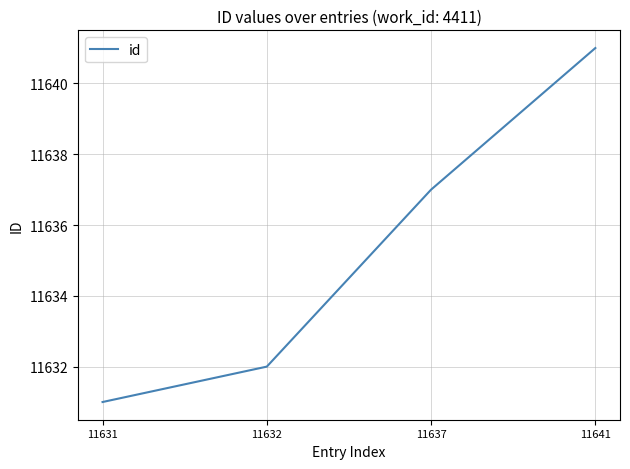

Count the values in the range 11632 to 11641.

3